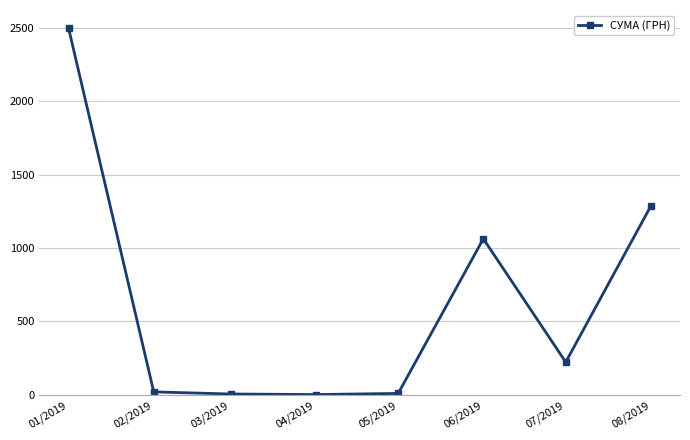

What is the difference between the values at 02/2019 and 07/2019?

203.1